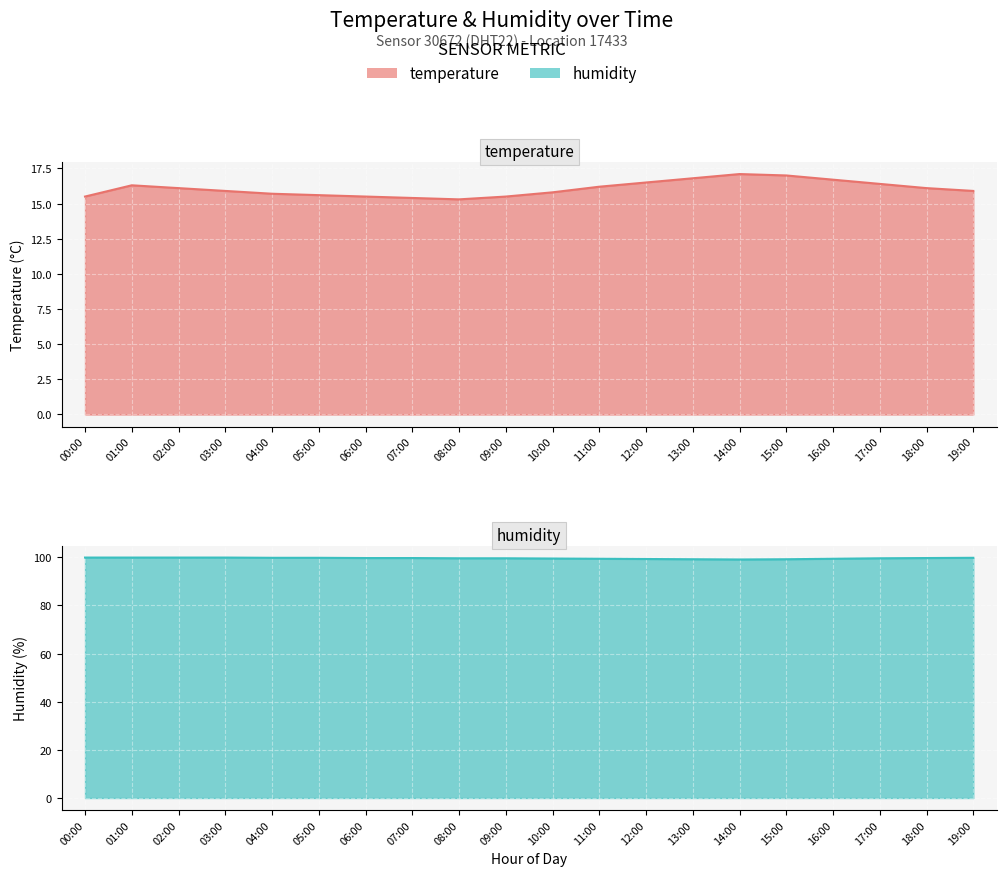

What is the difference between the humidity values at 13:00 and 02:00?

0.7